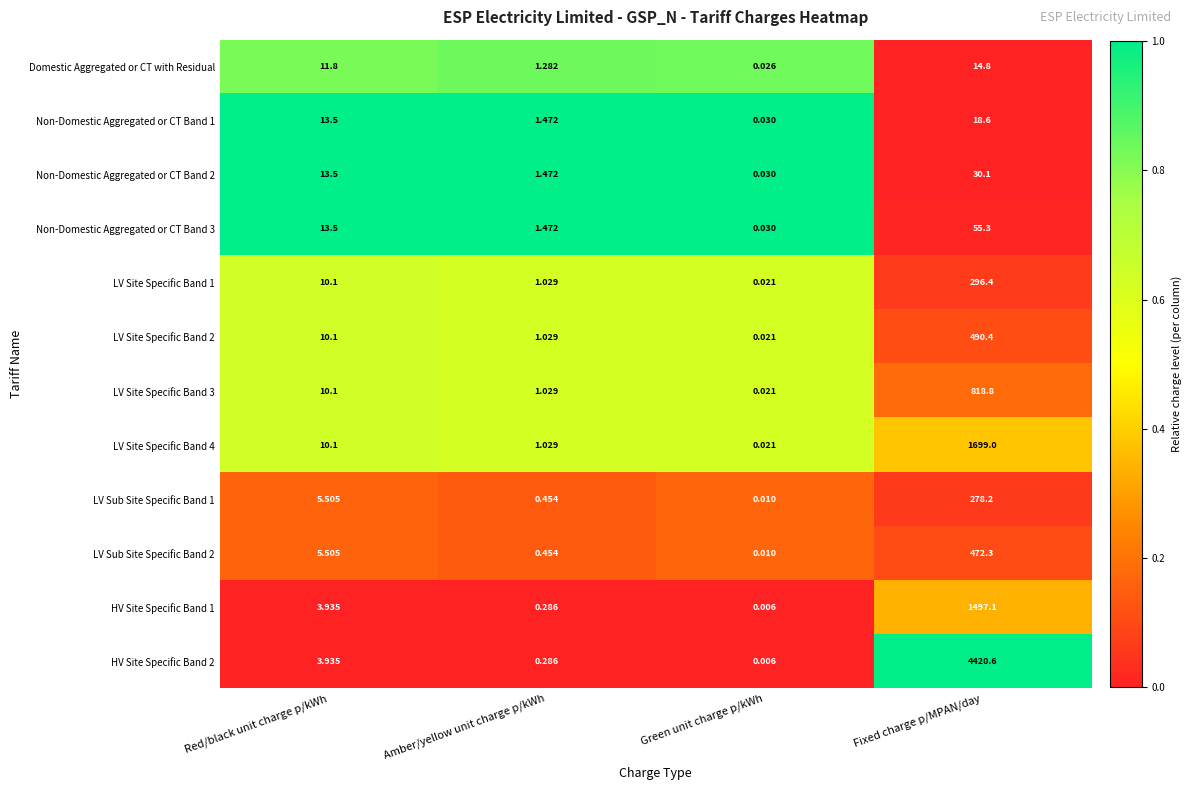

List the series in order of their peak value, highest first.

HV Site Specific Band 2, LV Site Specific Band 4, HV Site Specific Band 1, LV Site Specific Band 3, LV Site Specific Band 2, LV Sub Site Specific Band 2, LV Site Specific Band 1, LV Sub Site Specific Band 1, Non-Domestic Aggregated or CT Band 3, Non-Domestic Aggregated or CT Band 2, Non-Domestic Aggregated or CT Band 1, Domestic Aggregated or CT with Residual